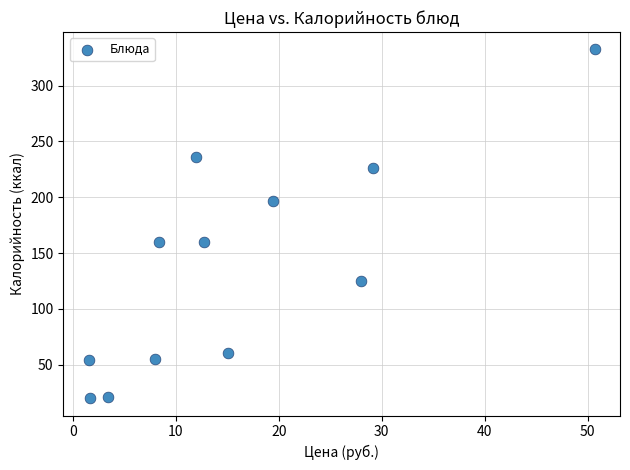

What is the average X value?

15.8